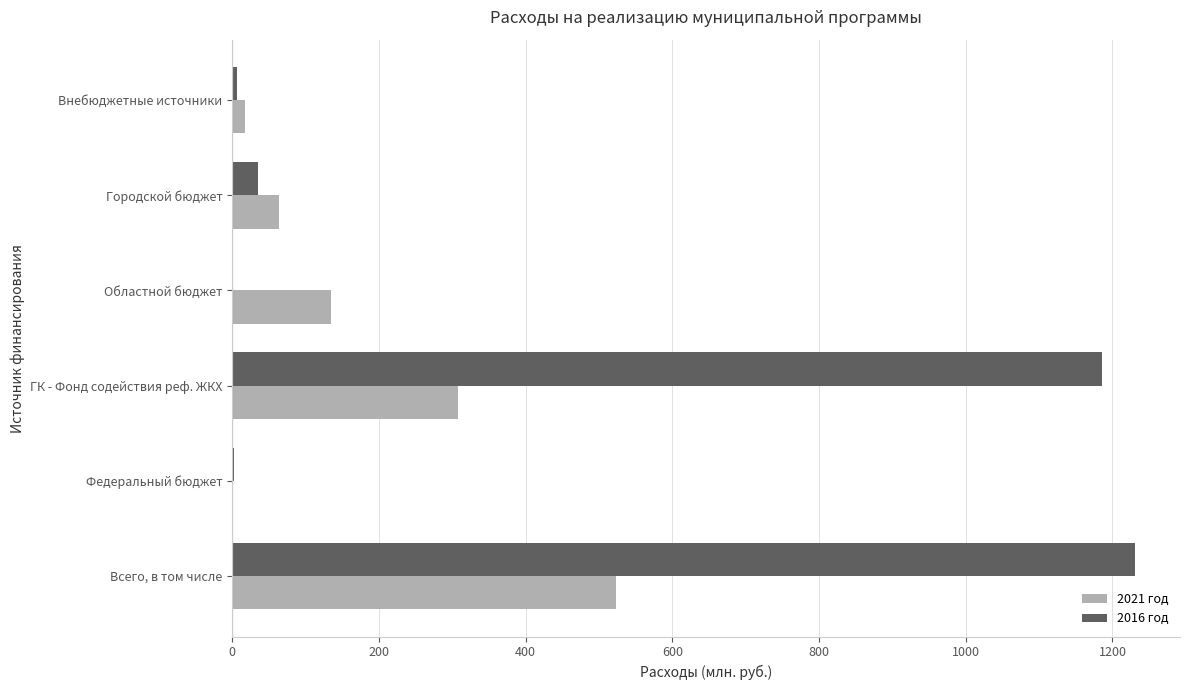

Is the value of 2021 год at ГК - Фонд содействия реф. ЖКХ greater than the value of 2016 год at Внебюджетные источники?

Yes